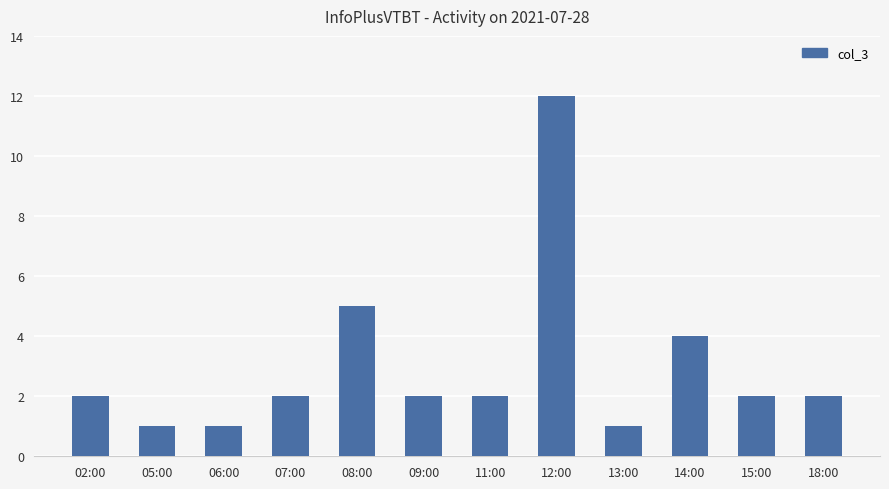

At which category does the chart reach its peak across all series?

12:00